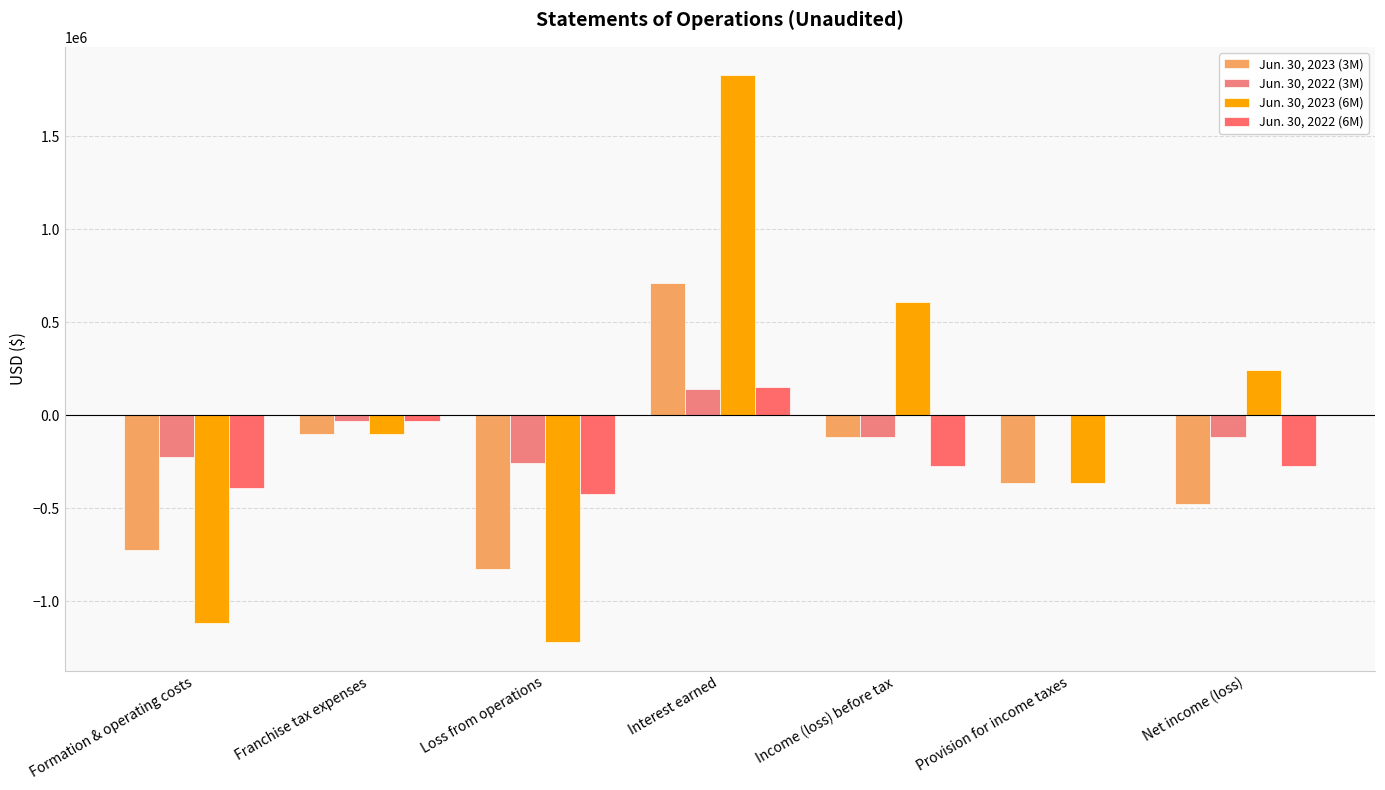

How many series are shown in this chart?

4